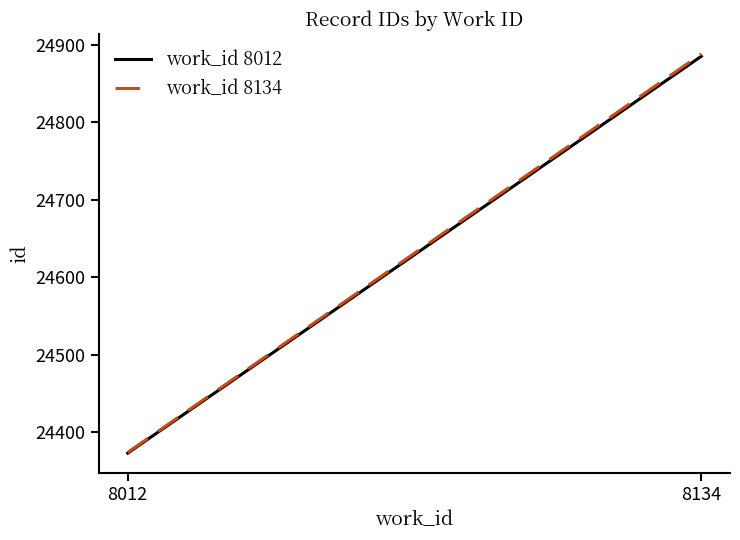

How many lines are shown in the chart?

2